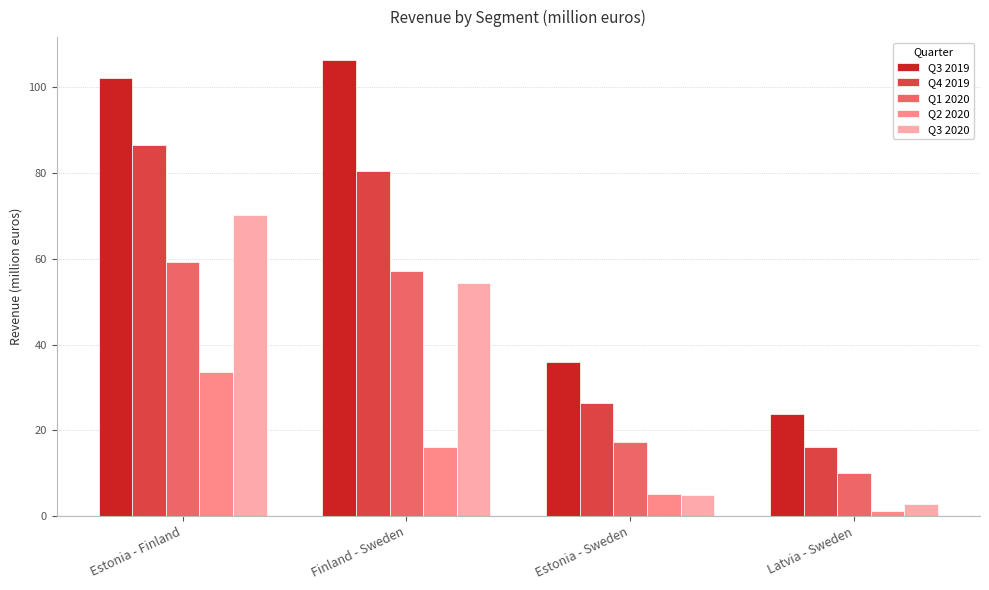

What is the lowest value of the Q1 2020 series?

10.1